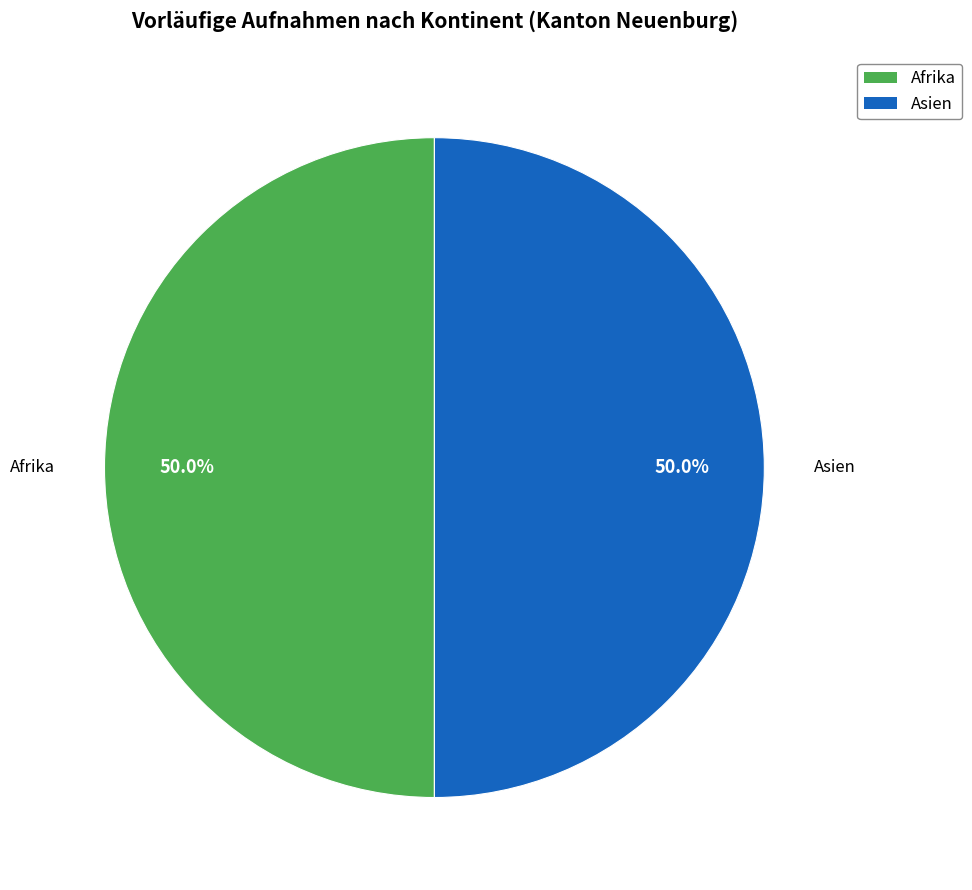

Count the number of slices in the pie.

2